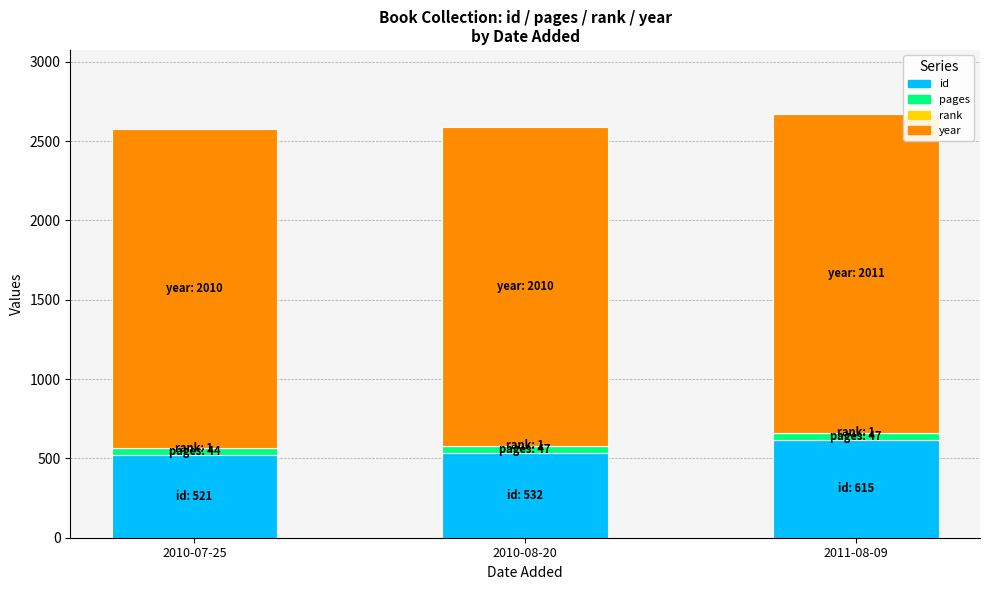

What is the sum of all id values?

1668